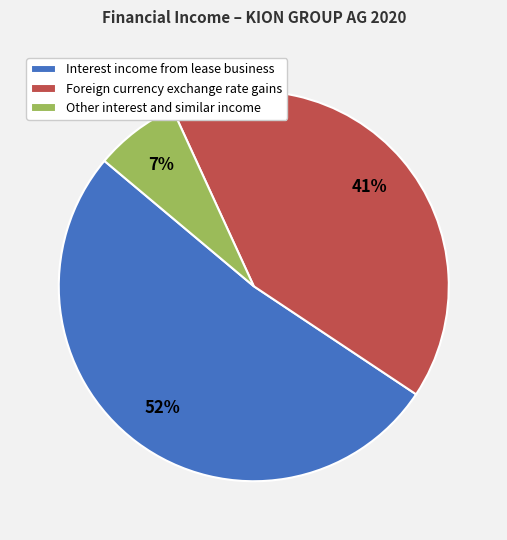

Is Foreign currency exchange rate gains the majority of the pie?

No